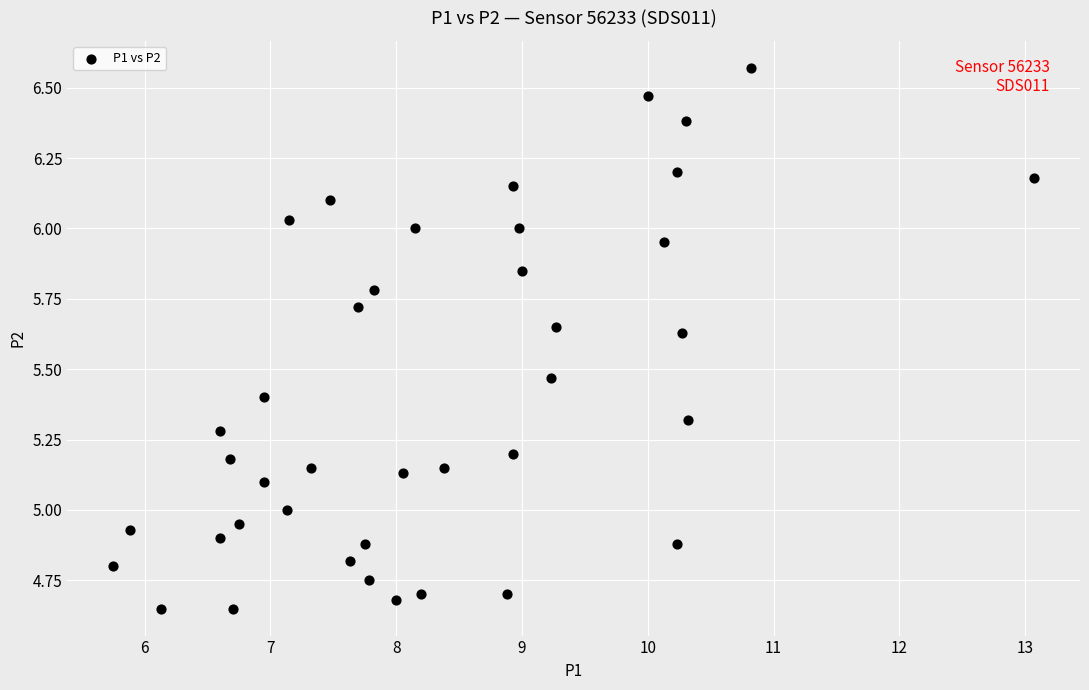

What is the range of Y values (max minus min)?

1.9